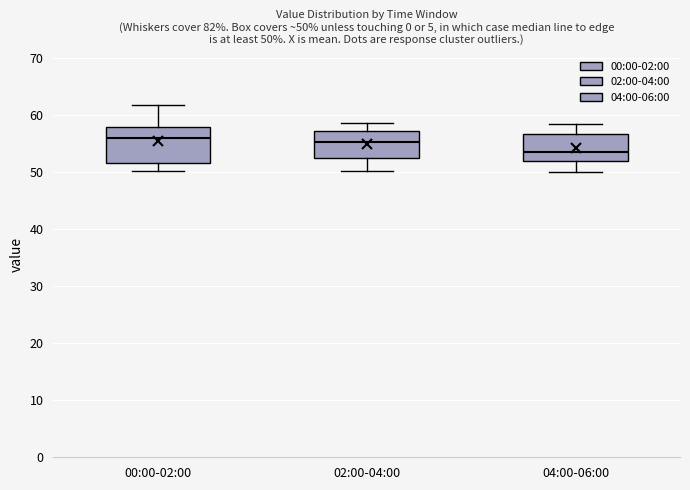

Which box has the lowest median line?

04:00-06:00